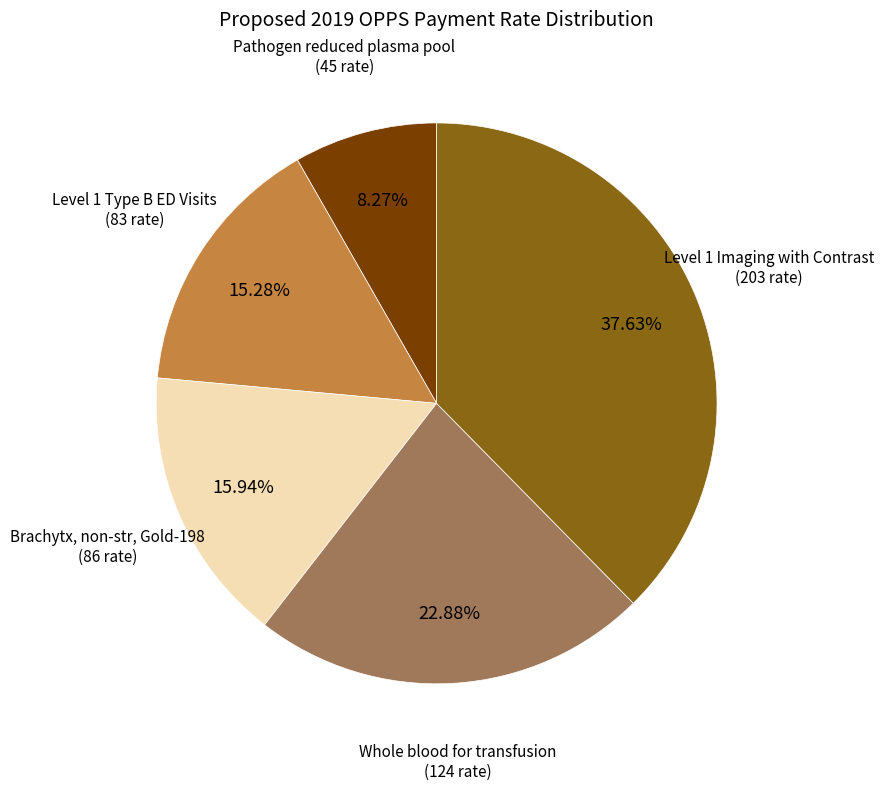

To the nearest percent, what is the combined percentage of Whole blood for transfusion and Pathogen reduced plasma pool?

31%